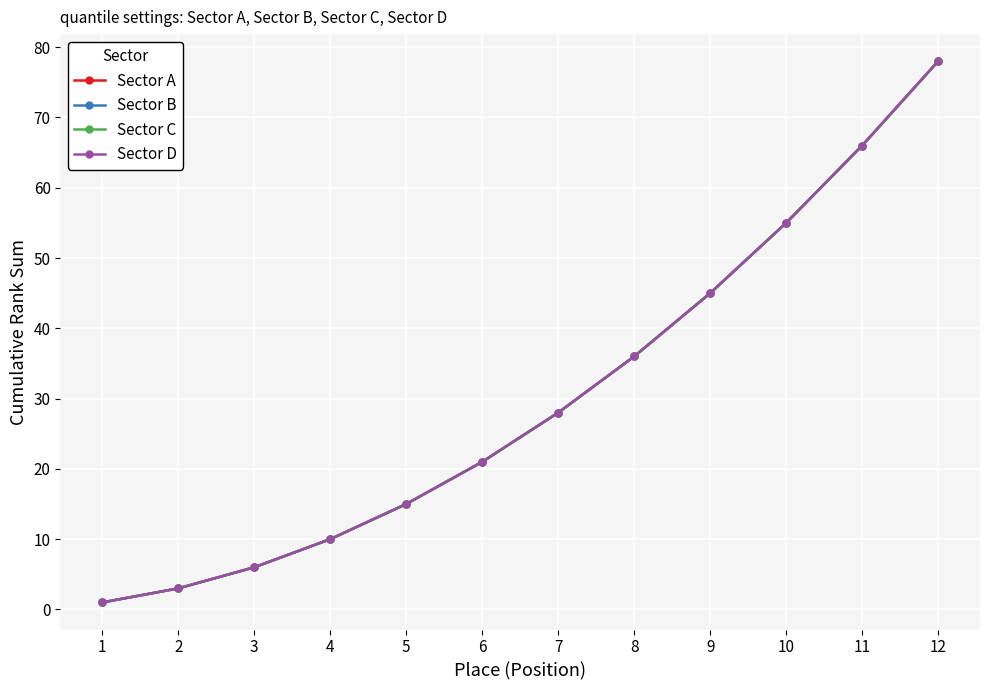

How many lines are shown in the chart?

4